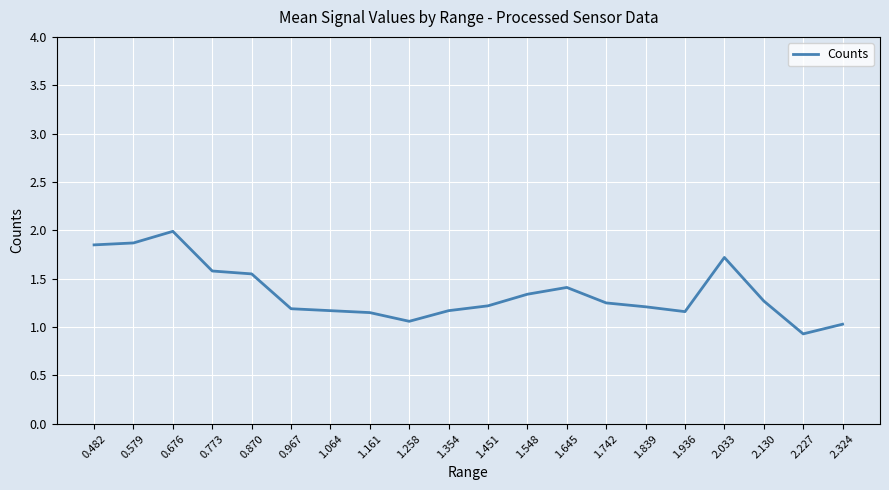

Does the chart display data point markers on the line(s)?

No